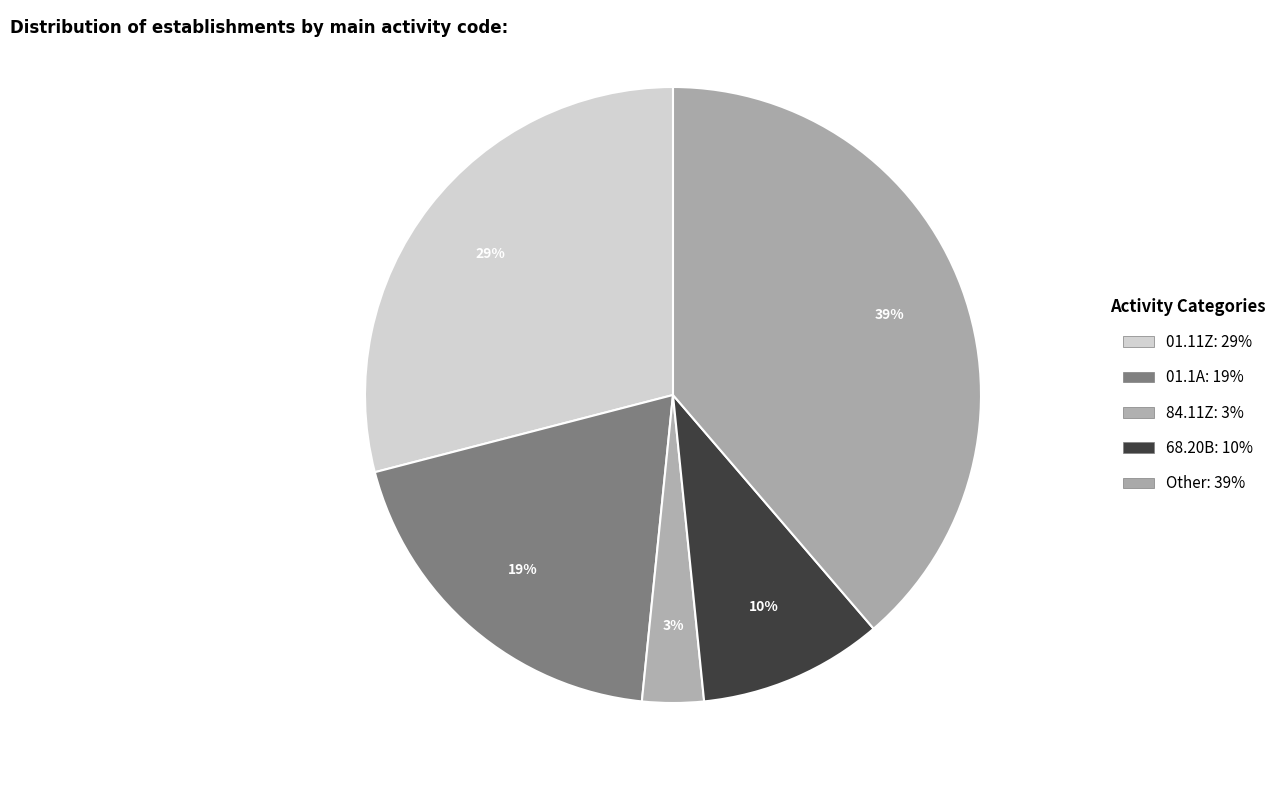

Which category has the biggest portion of the pie?

Other